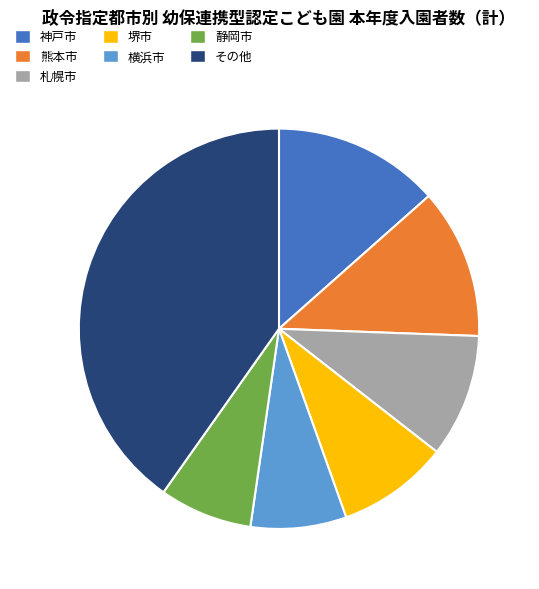

The 静岡市 slice represents 1% of the pie. True or false?

False